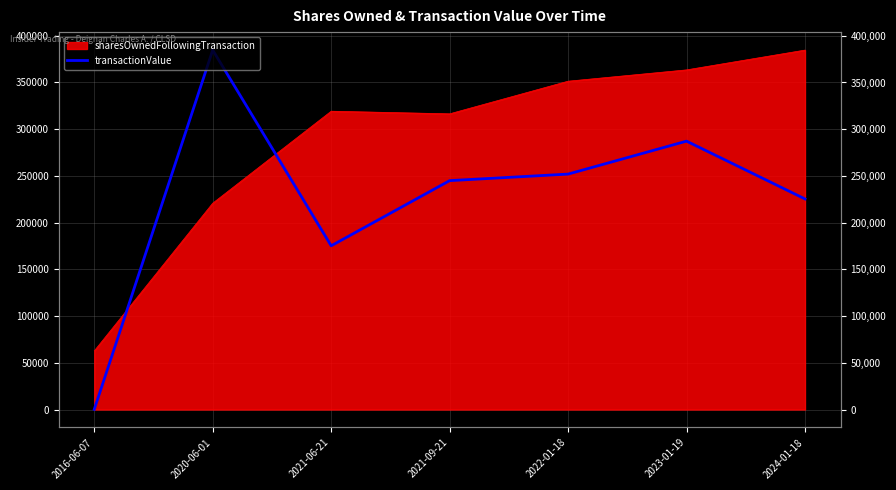

What is the greatest value displayed?

384662.0